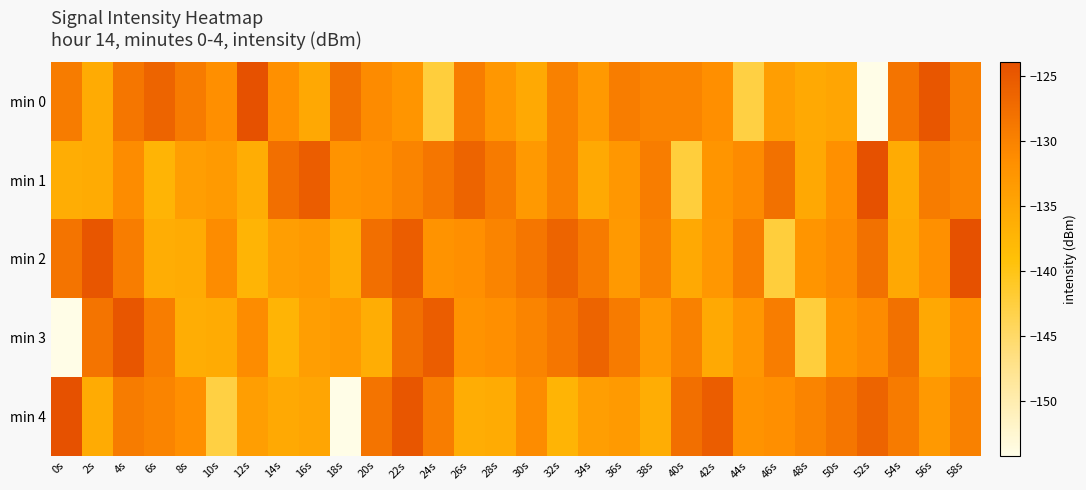

Which series has the largest range (max minus min)?

min 0